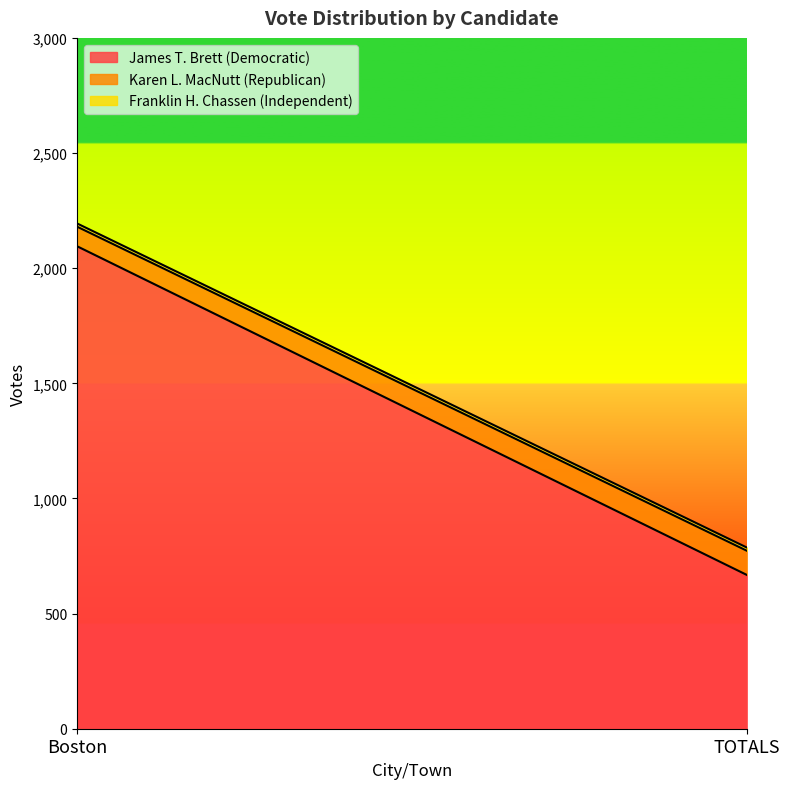

The Franklin H. Chassen (Independent) series shows 18 at Boston. True or false?

False